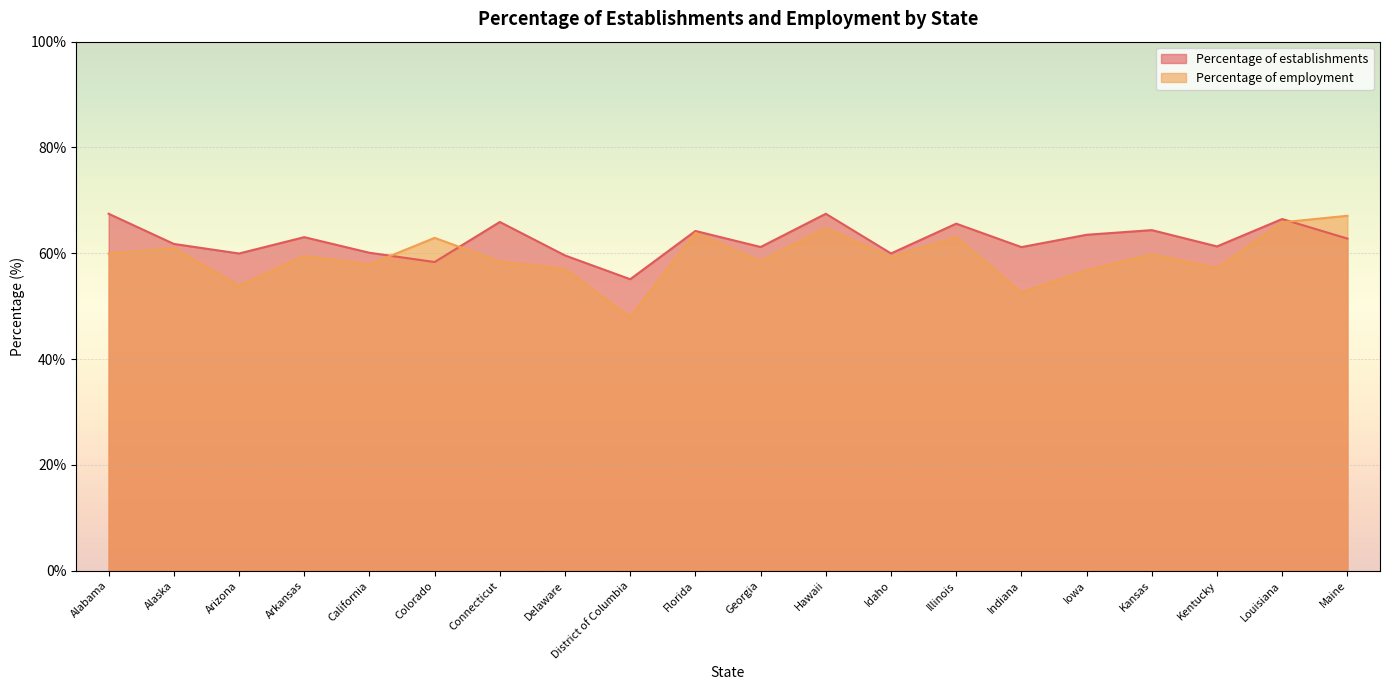

How many intersections are there between Percentage of establishments and Percentage of employment?

3